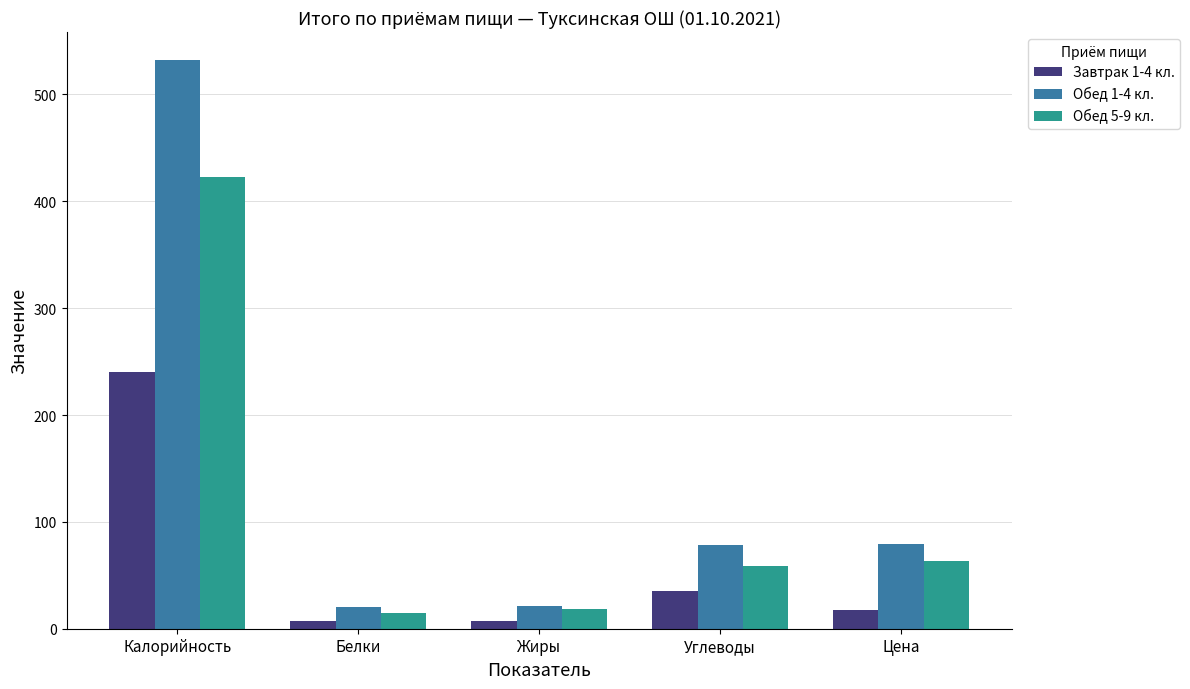

What is the total value across all series at Калорийность?

1194.4